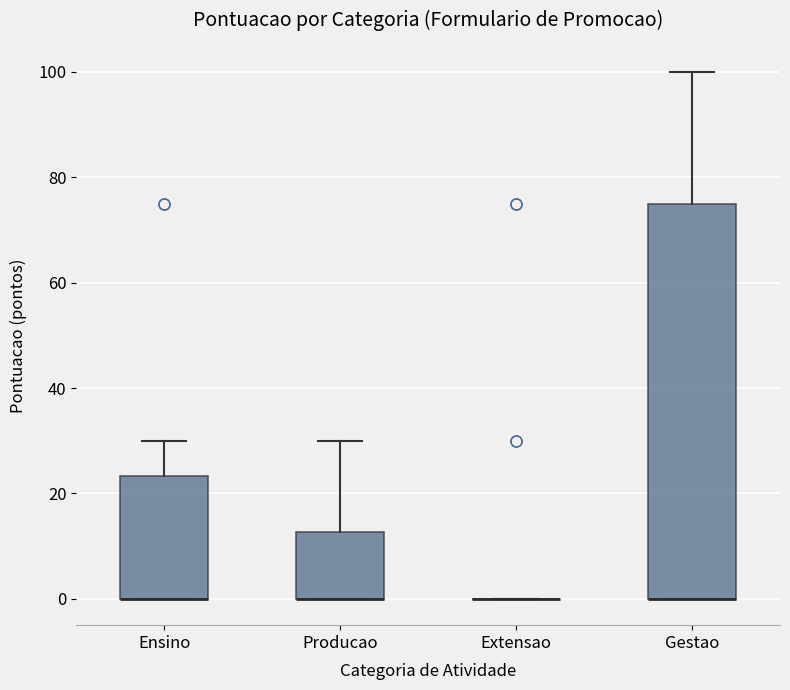

Reading left to right, read every box against the y-axis: the position of its median line, the range the box covers, and the ends of its whiskers. The values are not printed on the chart, so give them approximately, as read against the axis.

Ensino: median 0 (drawn on the box's lower edge), box 0 to 24, whiskers 0 to 30
Producao: median 0 (drawn on the box's lower edge), box 0 to 12, whiskers 0 to 30
Extensao: box collapsed to a line at 0, whiskers 0 to 0
Gestao: median 0 (drawn on the box's lower edge), box 0 to 76, whiskers 0 to 100